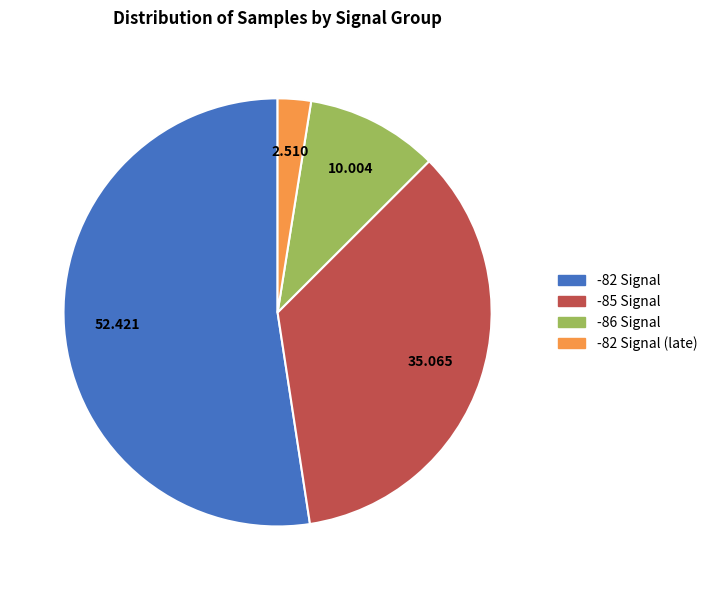

Is there a majority slice in this chart?

Yes